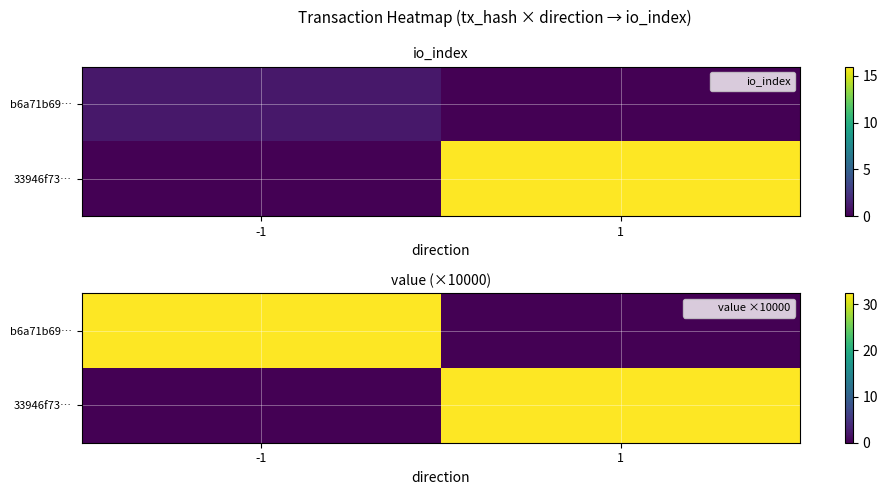

What is the average value of the 33946f73… series?

16.2